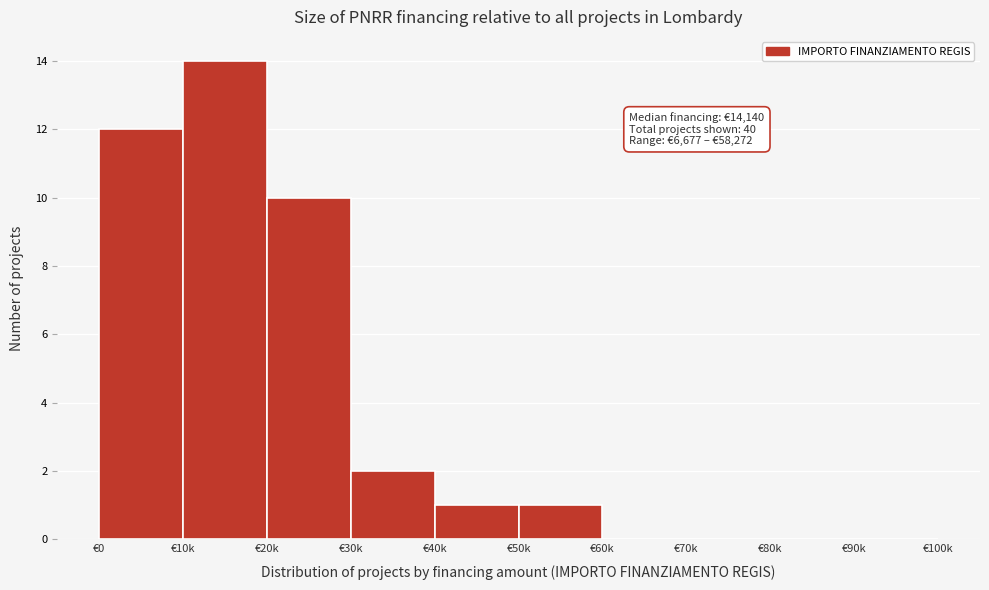

Reading right to left, extract all data points from this chart.

€90k=0	€80k=0	€70k=0	€60k=0	€50k=1	€40k=1	€30k=2	€20k=10	€10k=14	€0=12